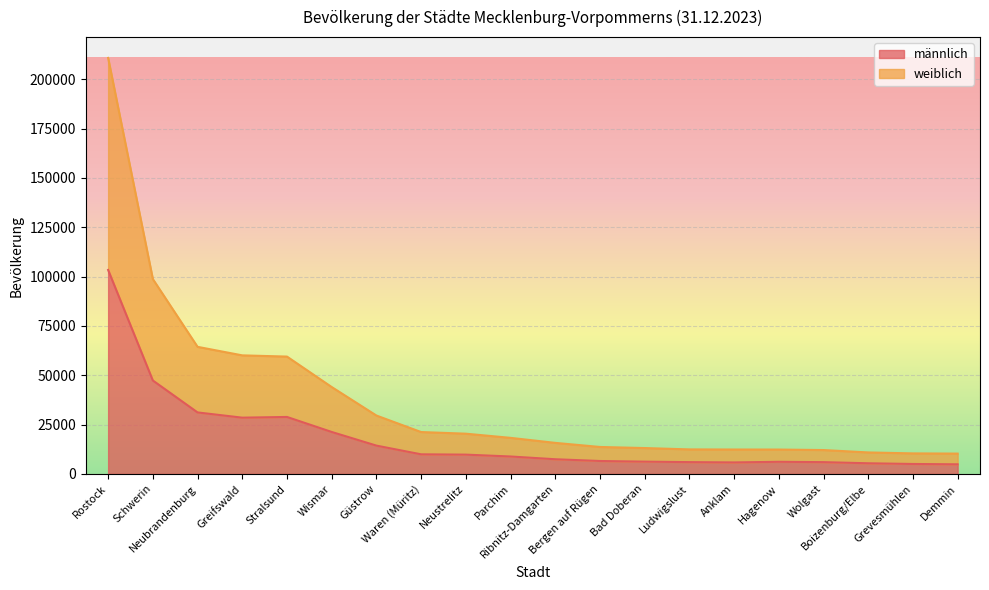

How many data points in männlich are above 8826?

9